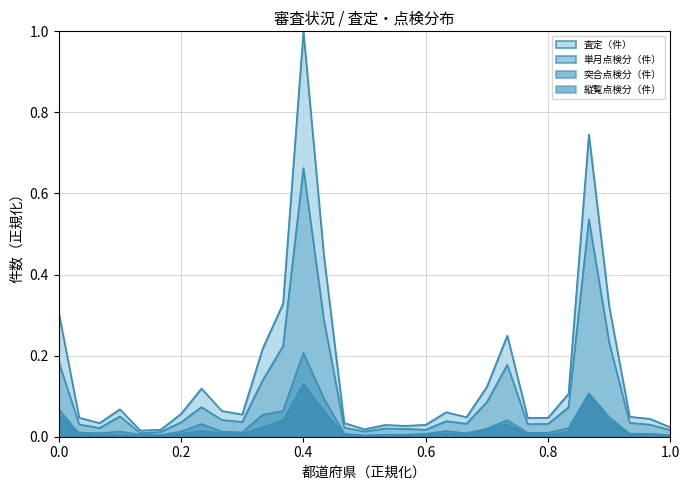

What is the average value of the 単月点検分（件） series?

0.1